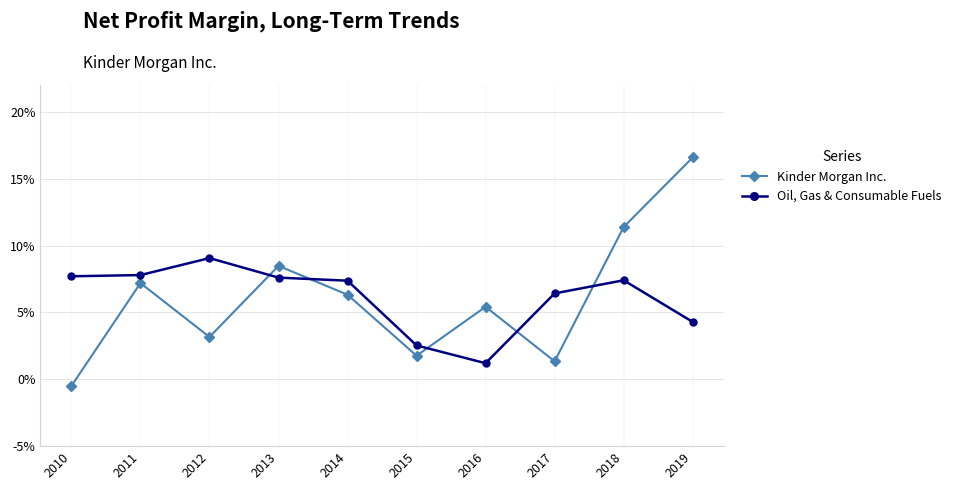

Is this an area chart (filled region under the line)?

No